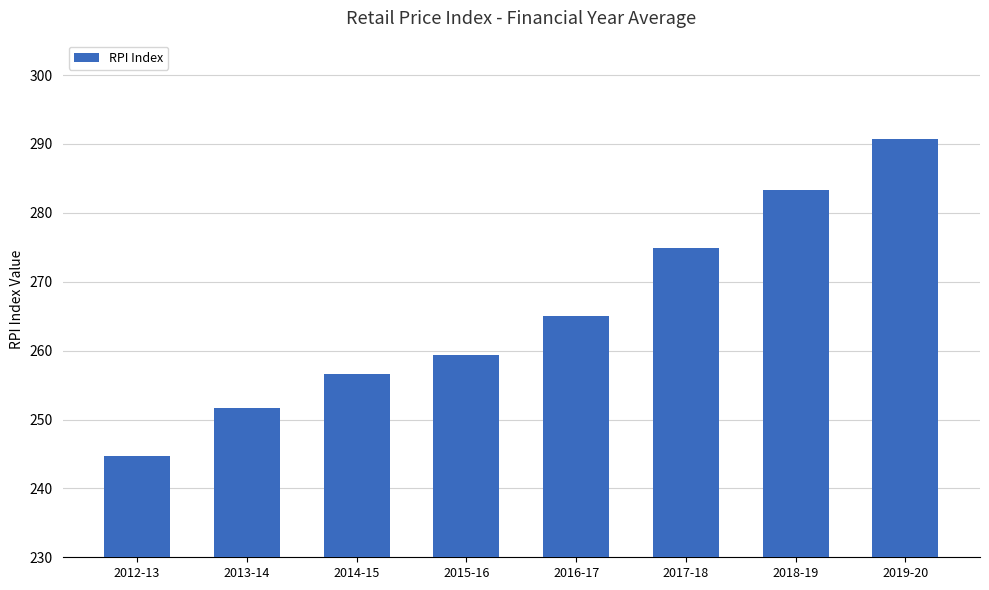

What is the sum of all values?

2126.4